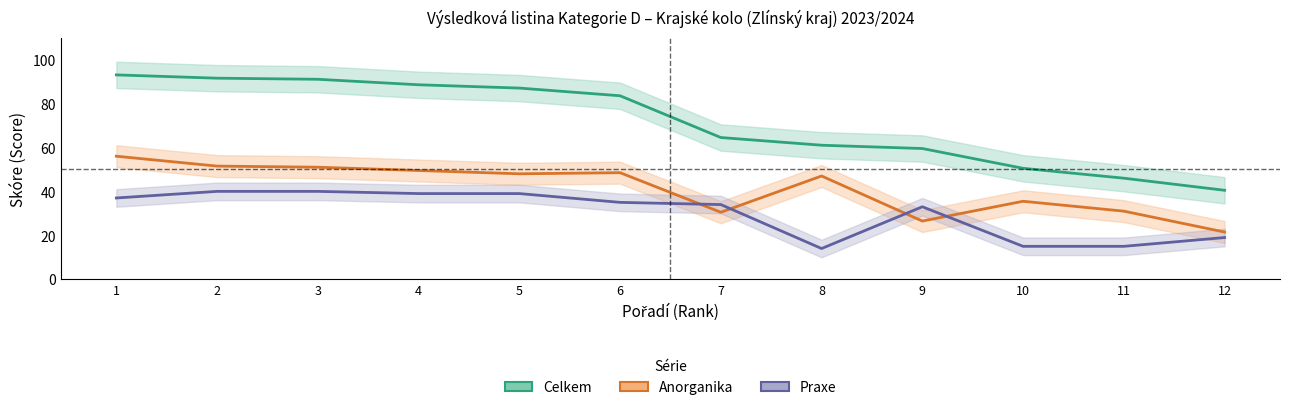

Which category has the highest value across all series?

1